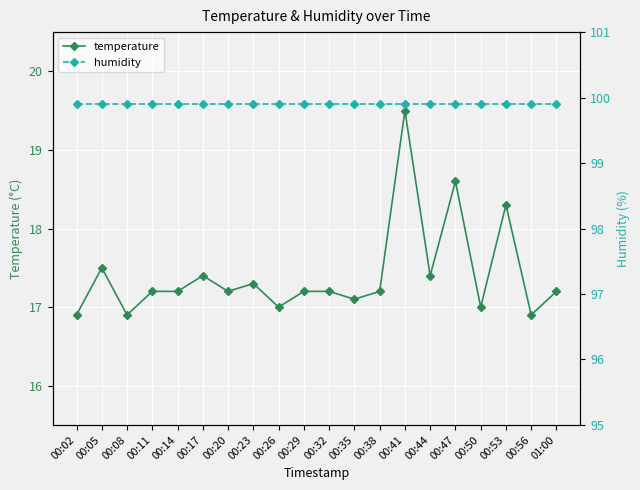

Where is temperature nearest to the value 18?

00:53